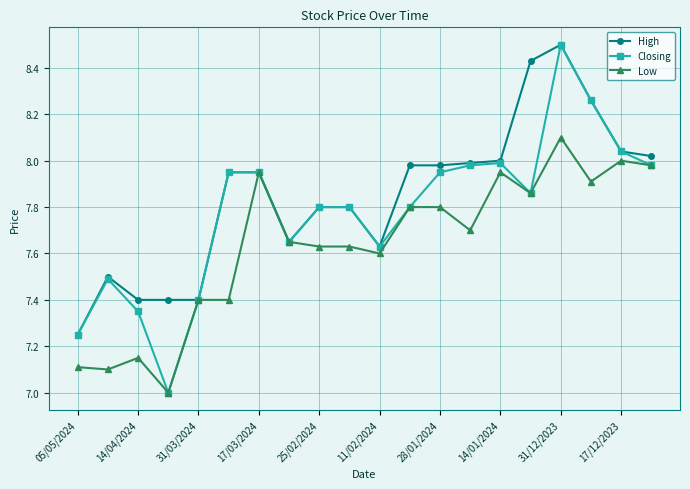

What is the lowest value of the Low series?

7.0